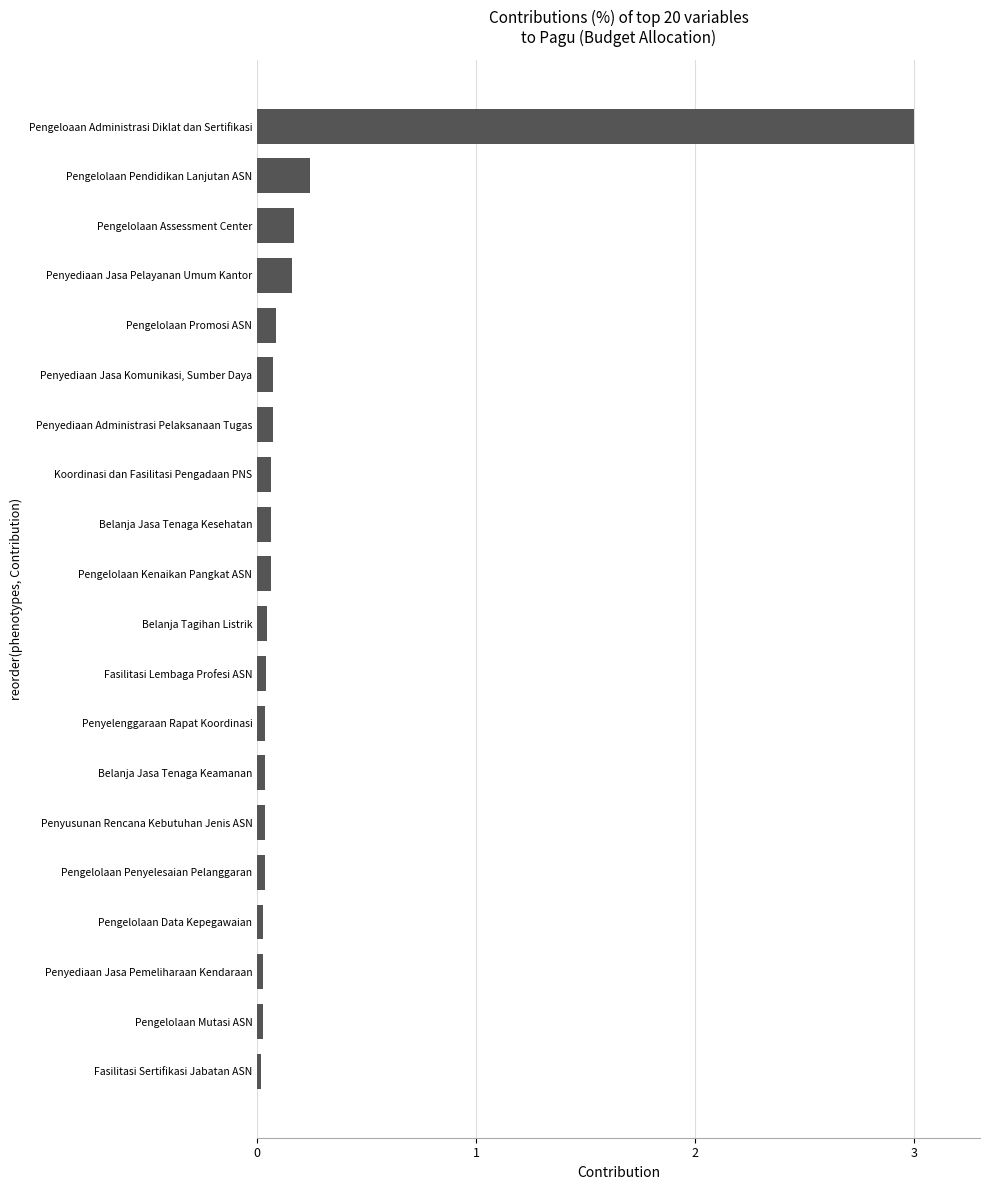

Rank the categories by value from lowest to highest.

Fasilitasi Sertifikasi Jabatan ASN, Pengelolaan Mutasi ASN, Penyediaan Jasa Pemeliharaan Kendaraan, Pengelolaan Data Kepegawaian, Pengelolaan Penyelesaian Pelanggaran, Penyusunan Rencana Kebutuhan Jenis ASN, Belanja Jasa Tenaga Keamanan, Penyelenggaraan Rapat Koordinasi, Fasilitasi Lembaga Profesi ASN, Belanja Tagihan Listrik, Pengelolaan Kenaikan Pangkat ASN, Belanja Jasa Tenaga Kesehatan, Koordinasi dan Fasilitasi Pengadaan PNS, Penyediaan Administrasi Pelaksanaan Tugas, Penyediaan Jasa Komunikasi, Sumber Daya, Pengelolaan Promosi ASN, Penyediaan Jasa Pelayanan Umum Kantor, Pengelolaan Assessment Center, Pengelolaan Pendidikan Lanjutan ASN, Pengeloaan Administrasi Diklat dan Sertifikasi